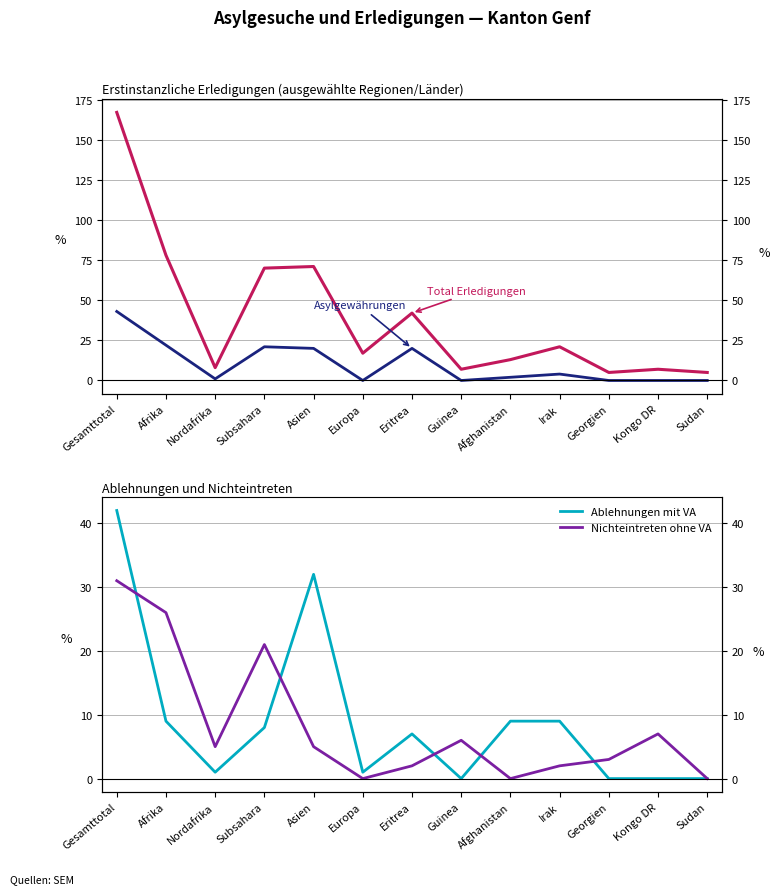

What are all the series names shown in the legend?

Total Erledigungen, Asylgewährungen, Ablehnungen mit VA, Nichteintreten ohne VA